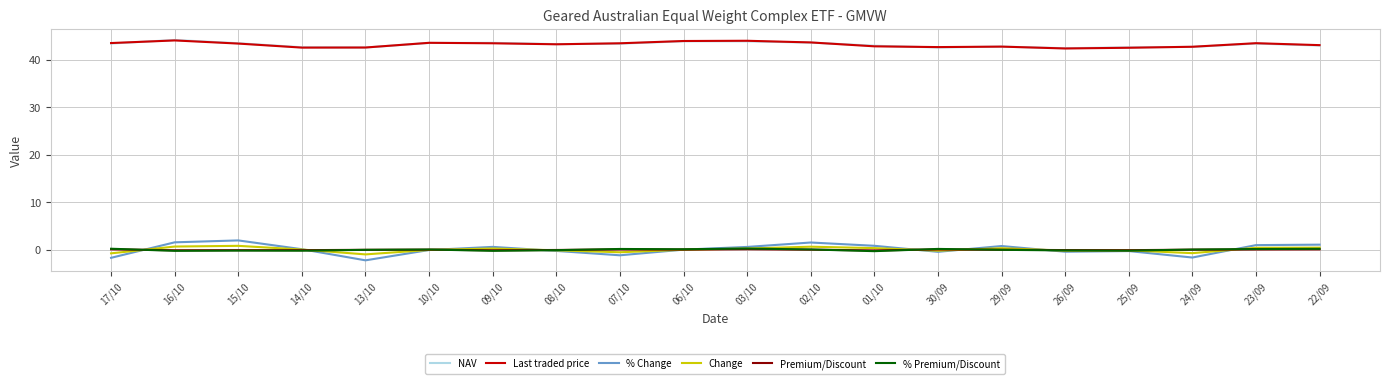

What is the smallest value displayed?

-2.2